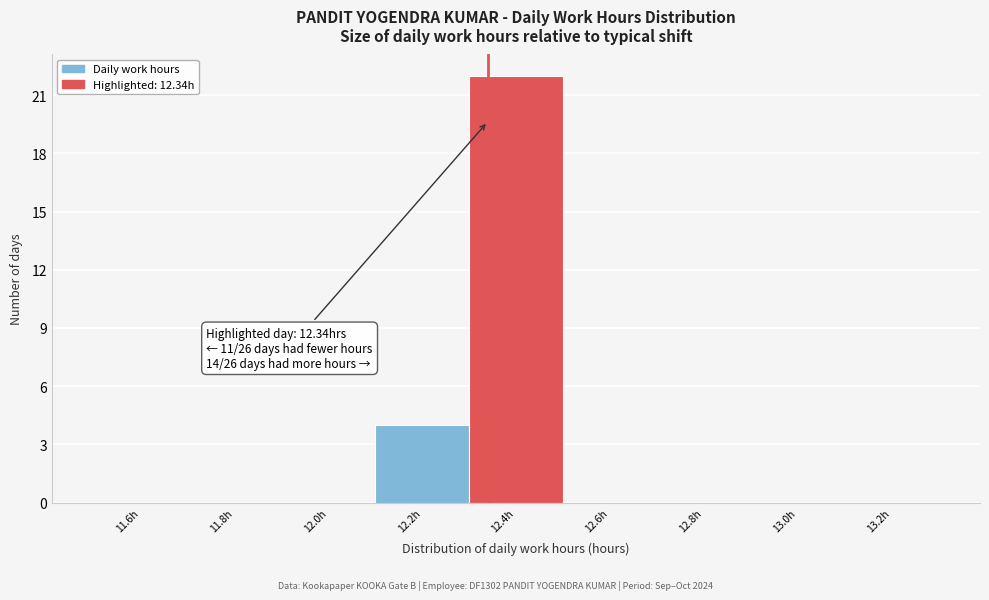

Over which range of the x-axis is the bar tallest?

12.3 to 12.5